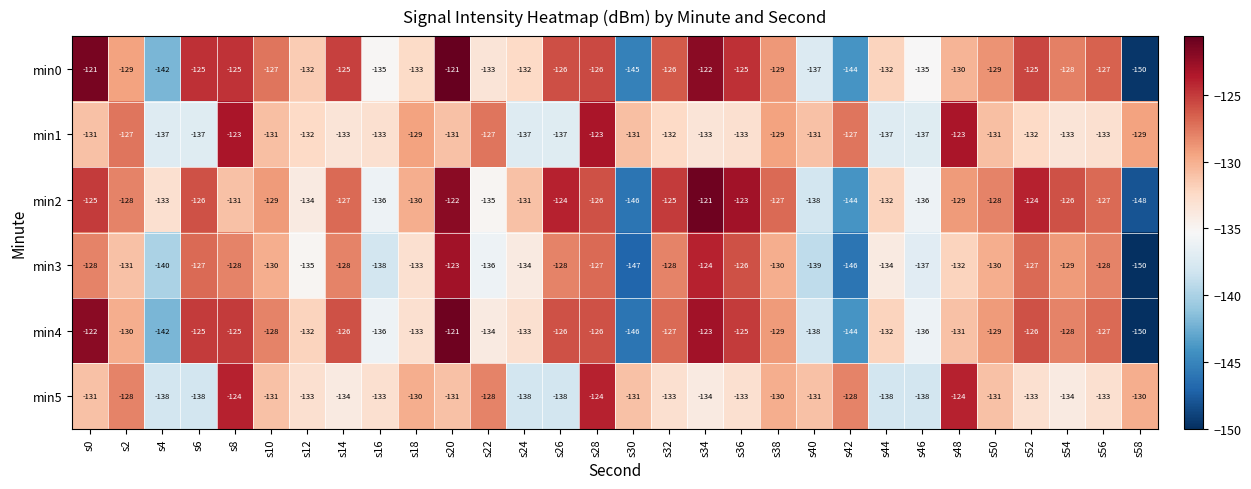

What is the spread (max minus min) of values at s40?

8